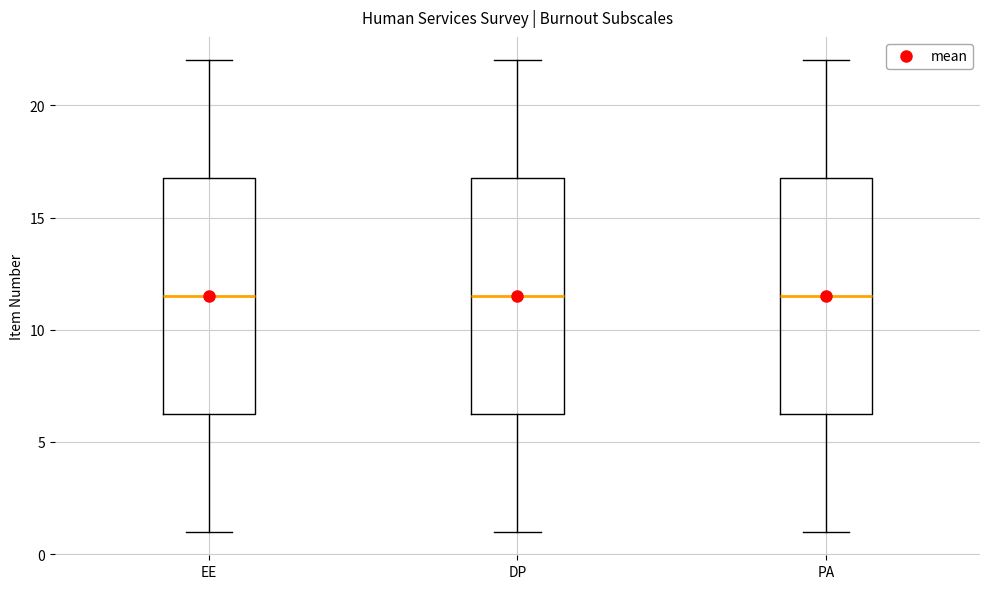

Where does the median line of the box for EE sit on the y-axis? The values are not printed on the chart, so give them approximately, as read against the axis.

11.5